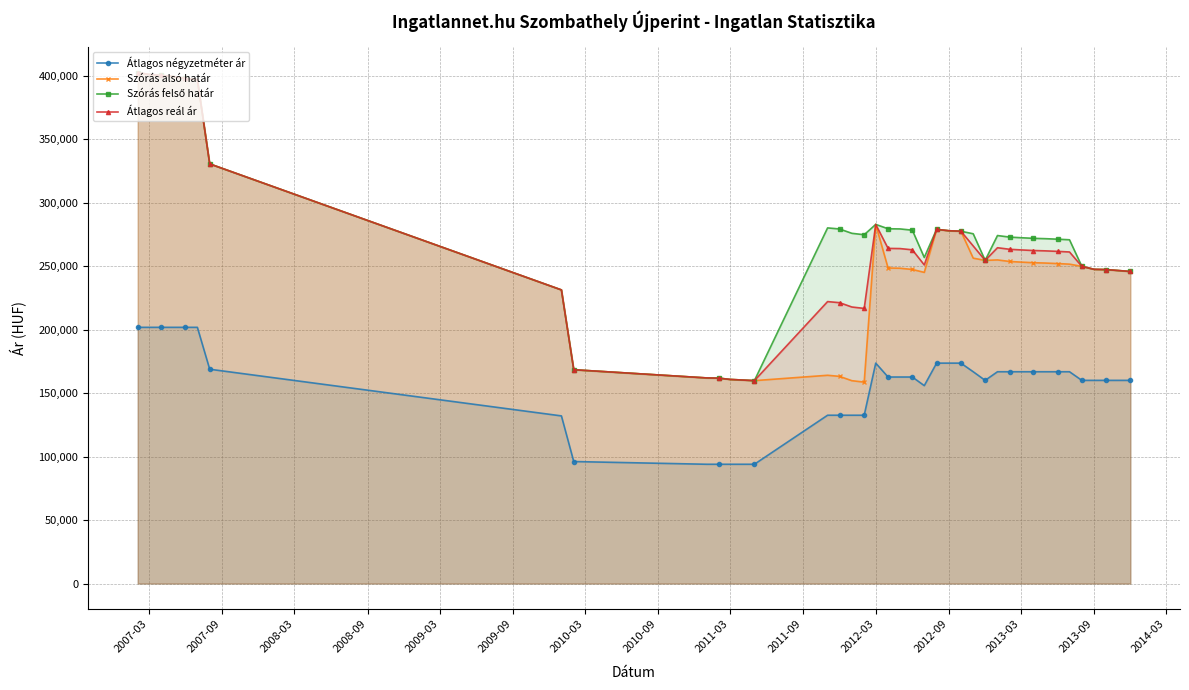

What is the maximum value for Szórás alsó határ?

402316